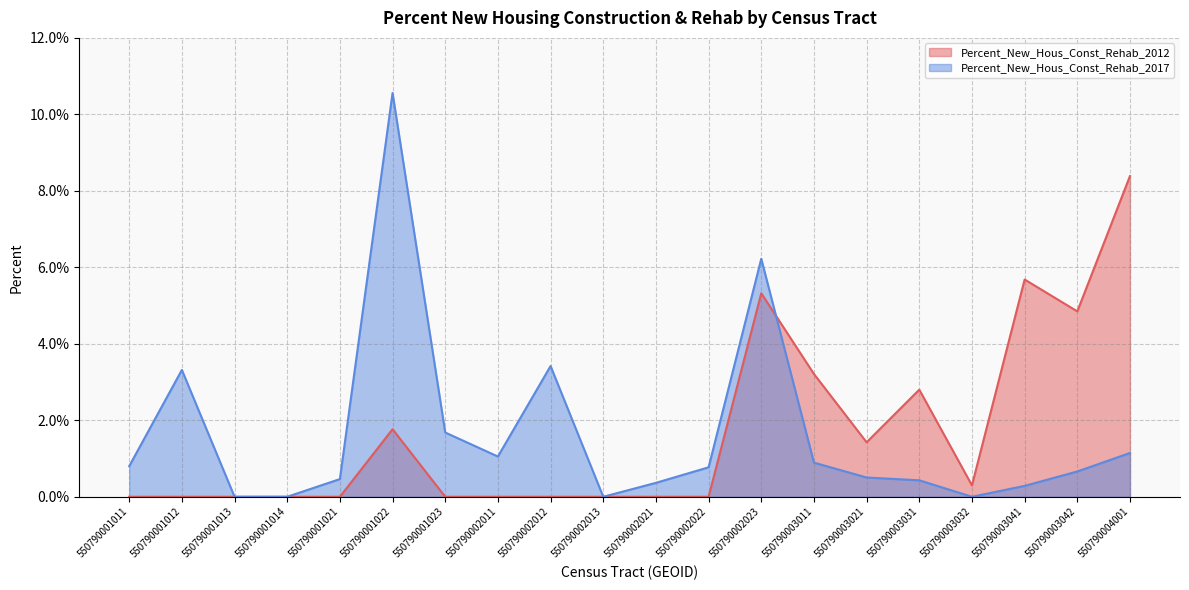

Between 550790002022 and 550790002023, which is larger?

550790002023